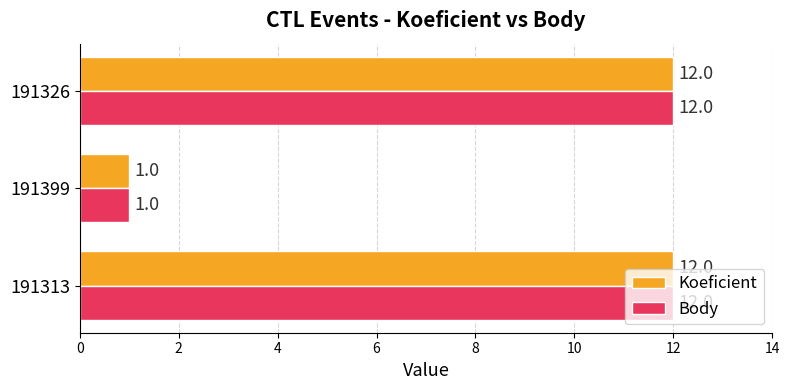

What is the difference between the second highest and minimum values in the Koeficient series?

11